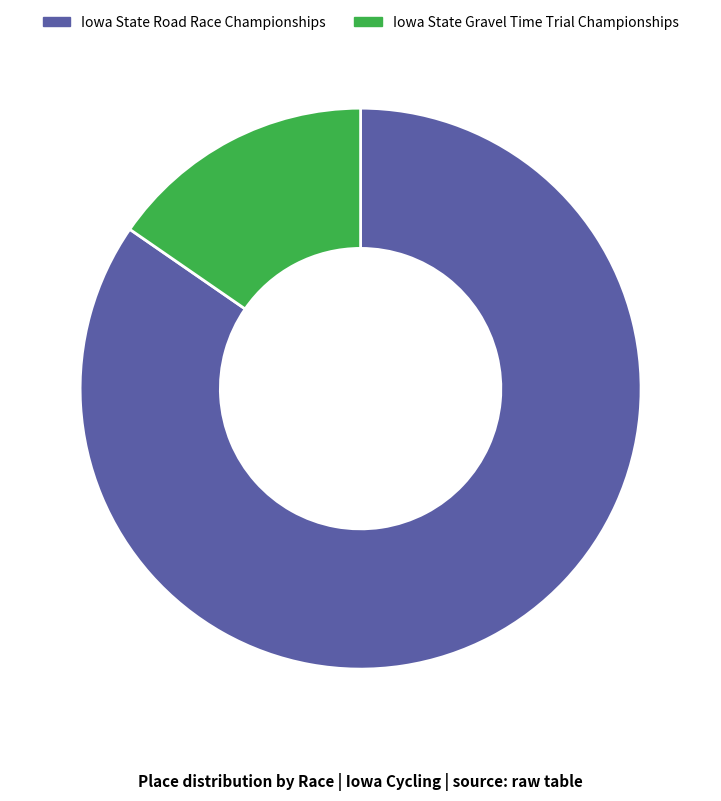

What is the ratio of the value at Iowa State Road Race Championships to the value at Iowa State Gravel Time Trial Championships?

5.5